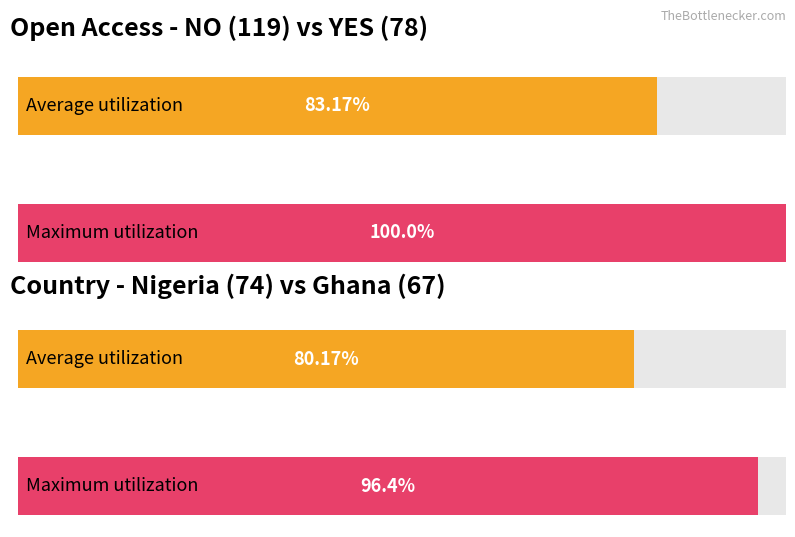

Does the chart contain any negative values?

No